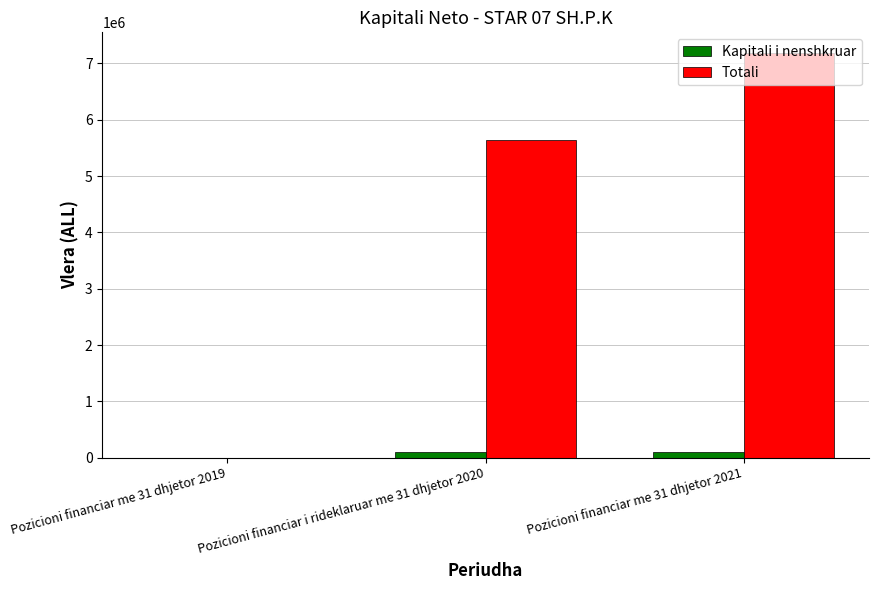

The value of Totali at Pozicioni financiar me 31 dhjetor 2019 is -4110742. True or false?

False